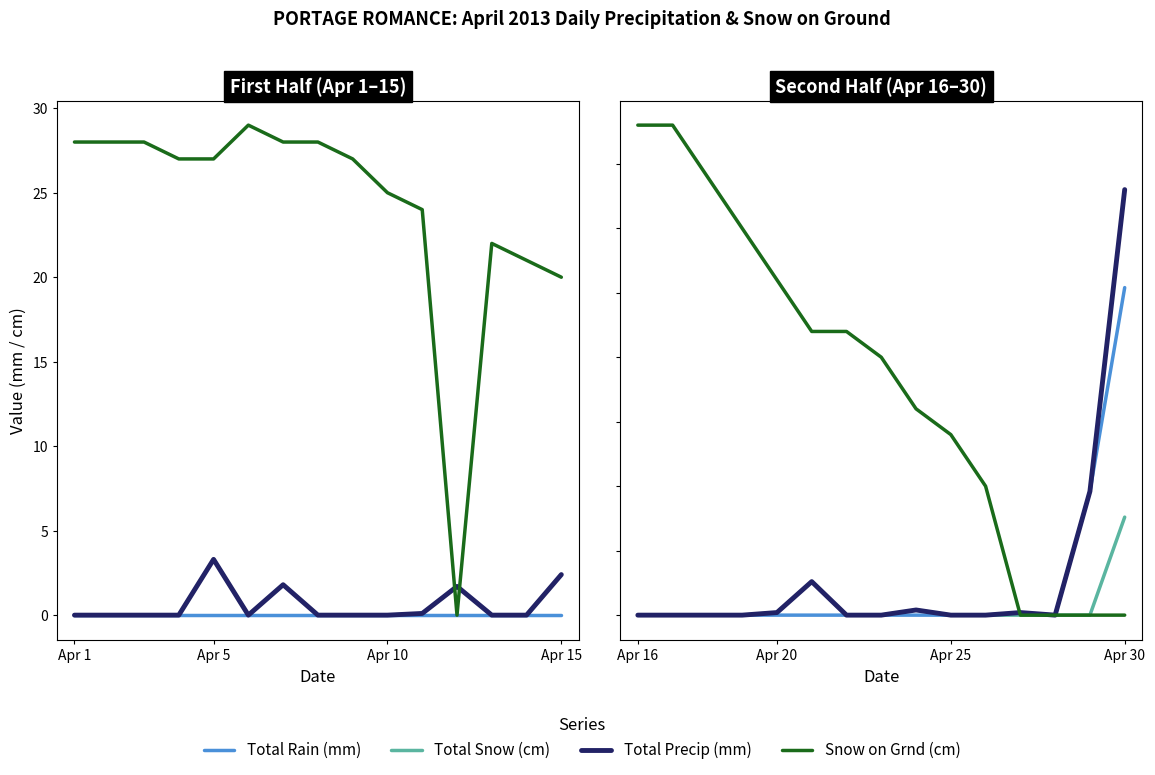

Between Apr 15 and 4, which series saw the biggest shift?

Snow on Grnd (cm)